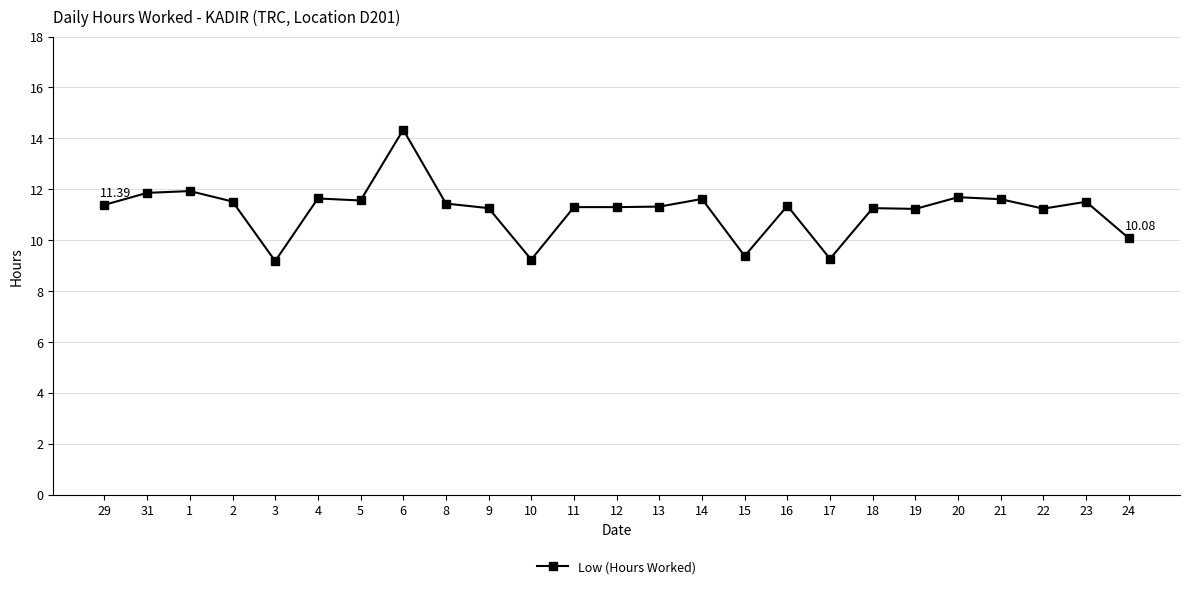

How many series are shown in this chart?

1